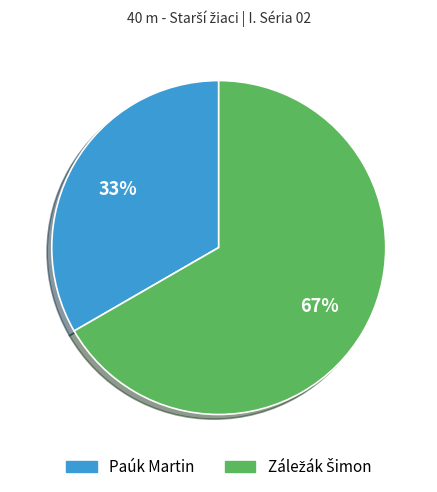

Does any single category account for the majority?

Yes